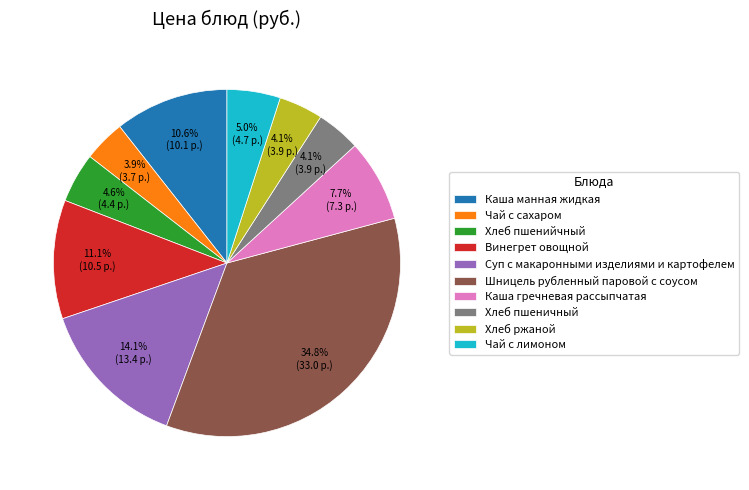

Which category has the biggest portion of the pie?

Шницель рубленный паровой с соусом